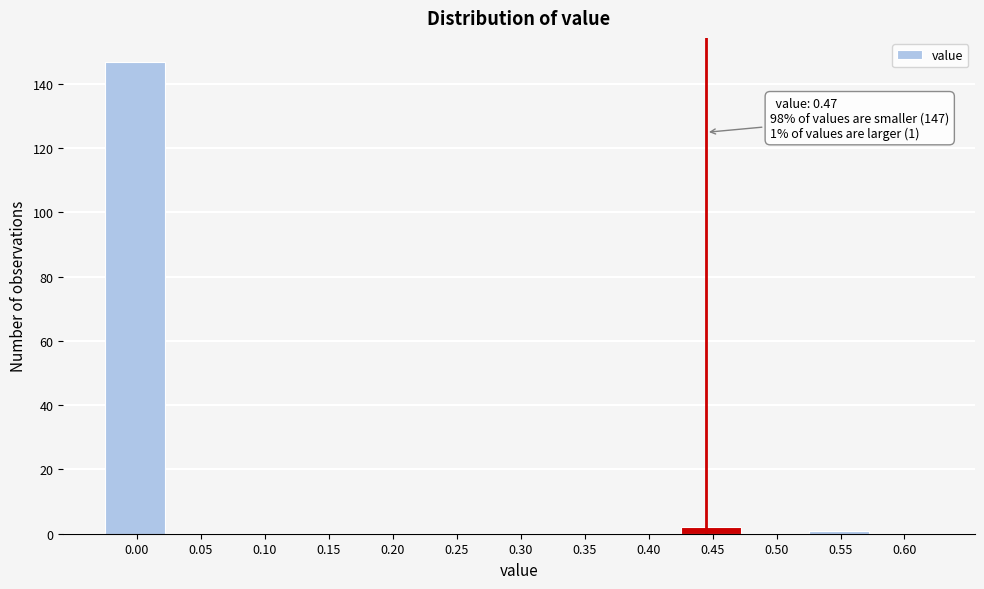

Reading left to right, extract all data points from this chart.

0.00=147	0.05=0	0.10=0	0.15=0	0.20=0	0.25=0	0.30=0	0.35=0	0.40=0	0.45=2	0.50=0	0.55=1	0.60=0